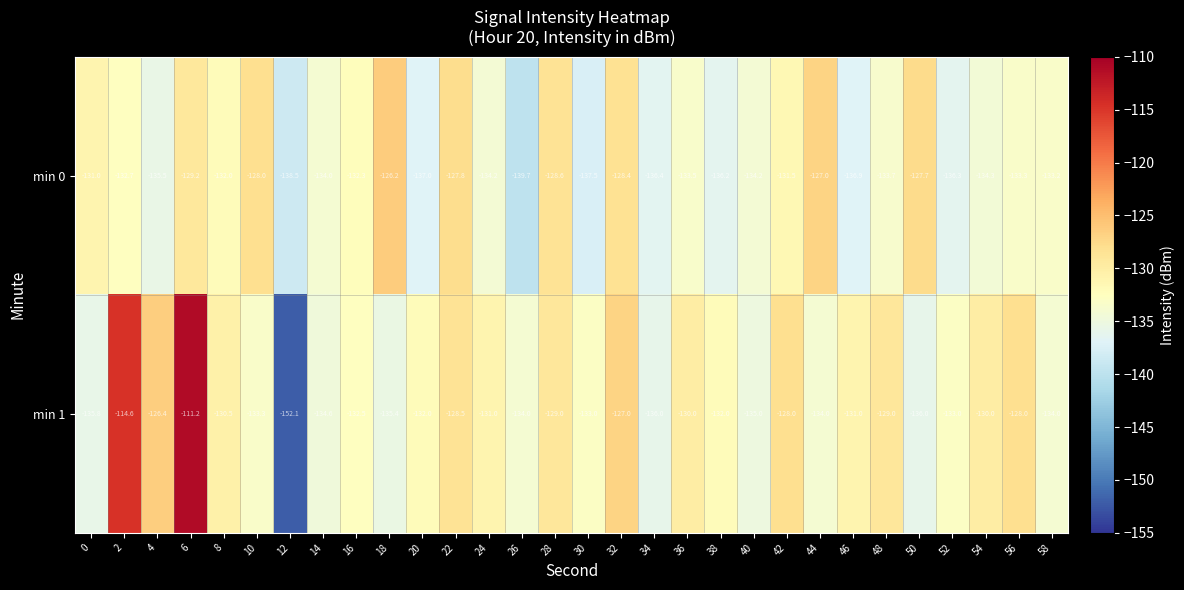

Is it true that min 0 equals -131.0 at 0?

True